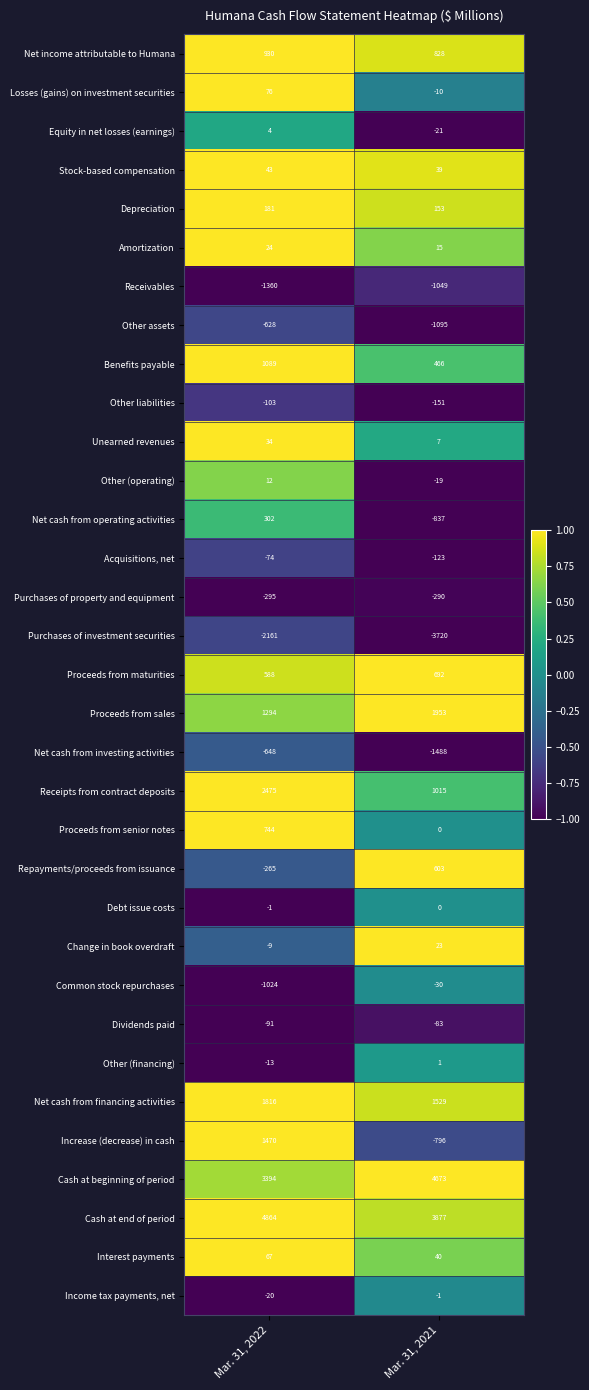

What is the difference between the maximum and minimum values in the Equity in net losses (earnings) series?

25